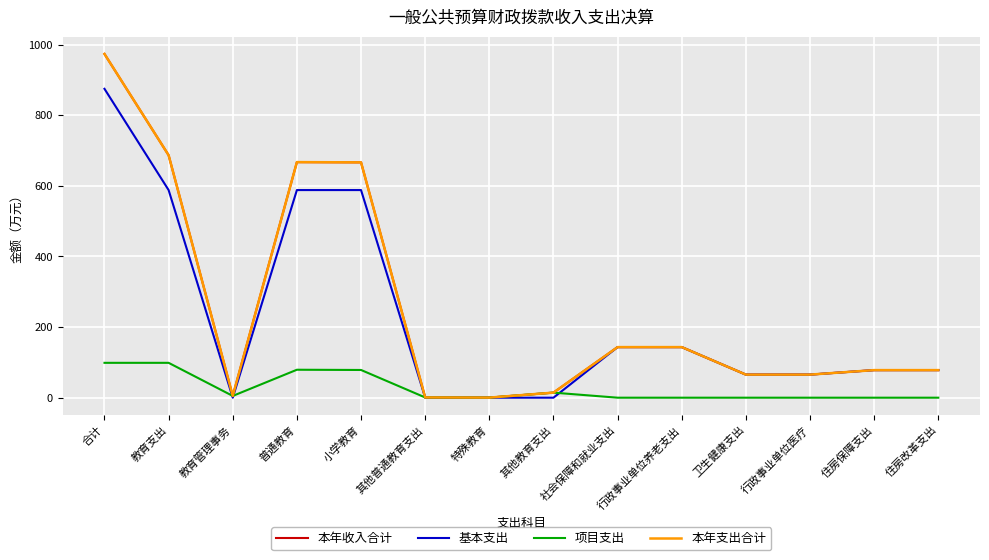

What is the highest value of the 本年收入合计 series?

973.4